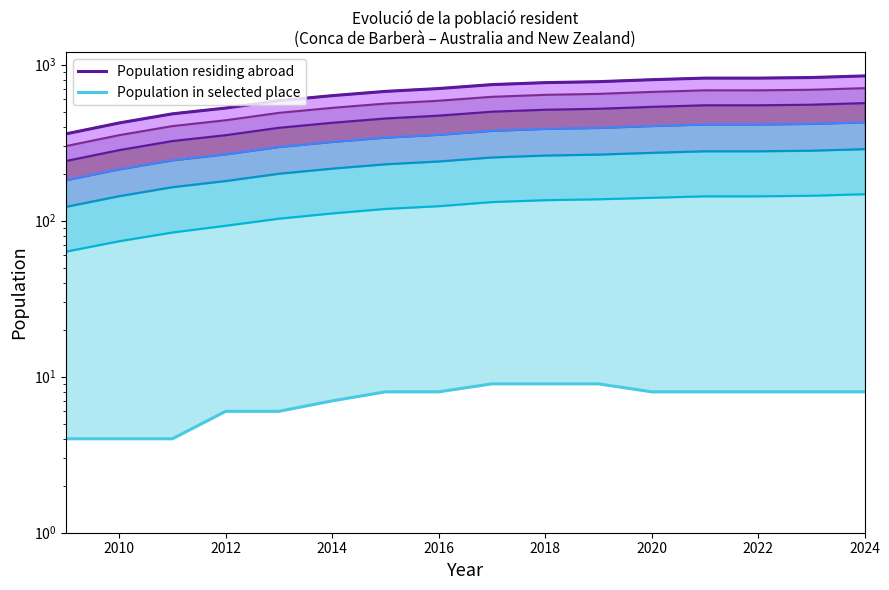

Reading left to right, transcribe all the data shown in this chart.

Population residing abroad: 2009=360	2010=423	2011=484	2012=527	2013=588	2014=633	2015=674	2016=703	2017=745	2018=767	2019=778	2020=801	2021=820	2022=820	2023=827	2024=847
Population in selected place: 2009=4	2010=4	2011=4	2012=6	2013=6	2014=7	2015=8	2016=8	2017=9	2018=9	2019=9	2020=8	2021=8	2022=8	2023=8	2024=8